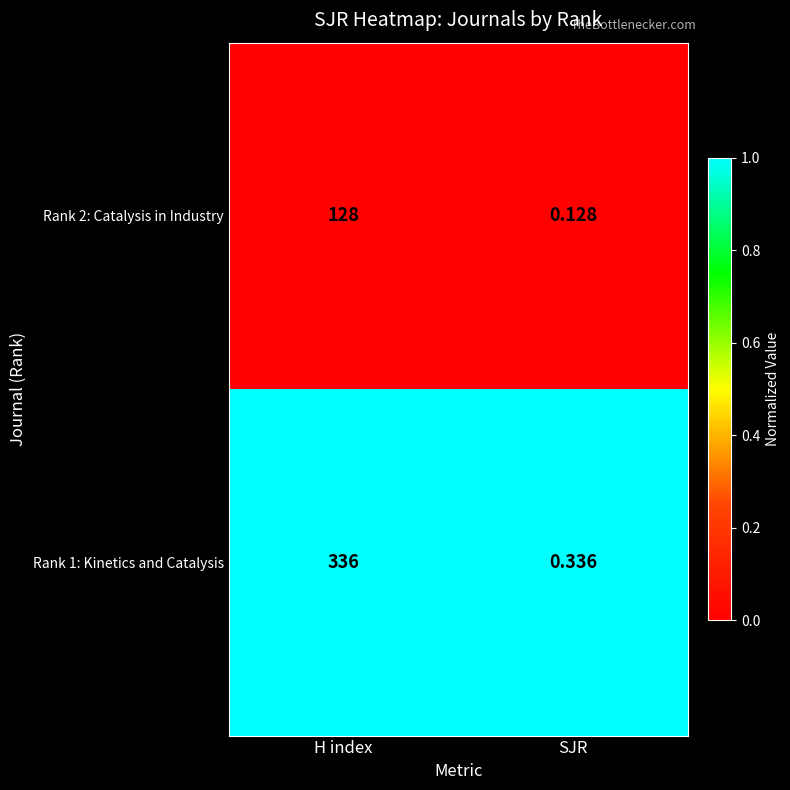

What is the spread (max minus min) of values at H index?

208.0